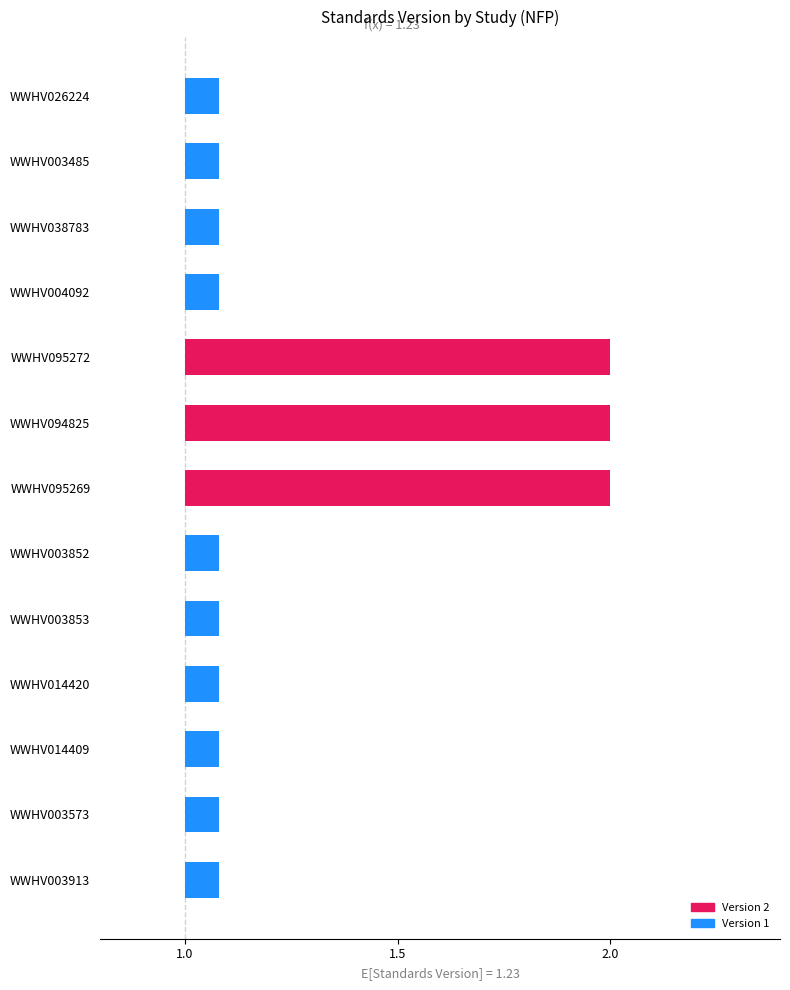

True or false: the data shows 1 at WWHV003852.

True